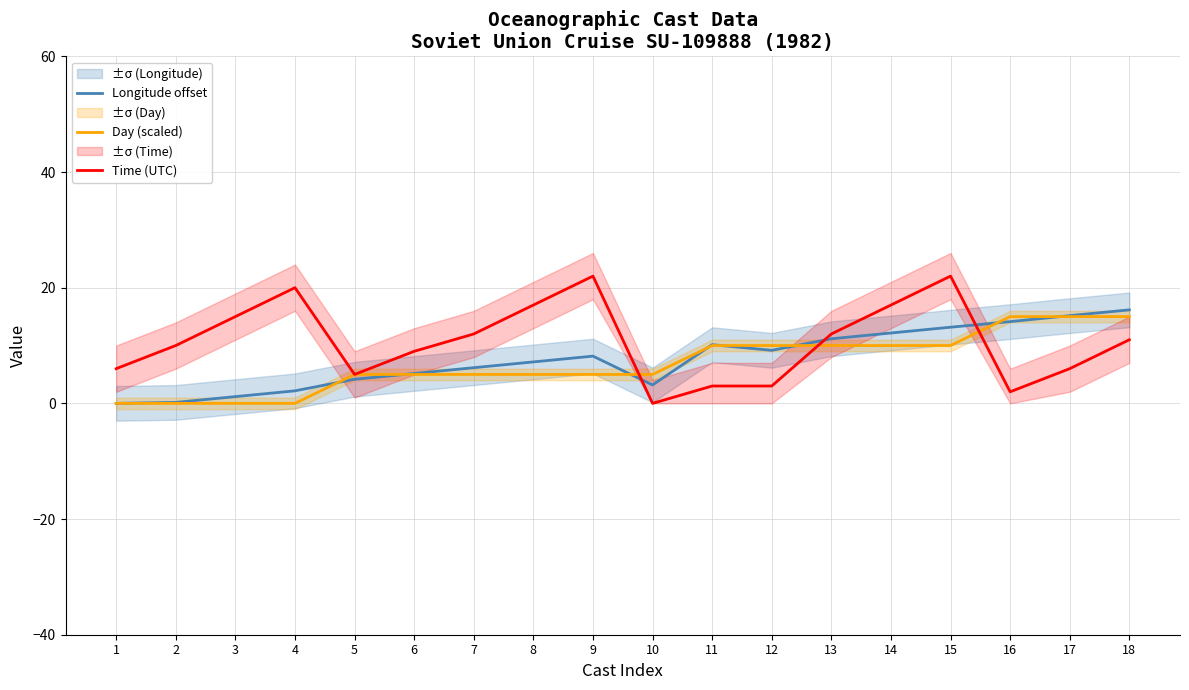

Reading left to right, what are all the values shown in this chart?

Longitude offset: 1=0.0	2=0.2	3=1.2	4=2.2	5=4.2	6=5.2	7=6.2	8=7.2	9=8.2	10=3.2	11=10.2	12=9.2	13=11.2	14=12.2	15=13.2	16=14.1	17=15.2	18=16.2
Day (scaled): 1=0.0	2=0.0	3=0.0	4=0.0	5=5.0	6=5.0	7=5.0	8=5.0	9=5.0	10=5.0	11=10.0	12=10.0	13=10.0	14=10.0	15=10.0	16=15.0	17=15.0	18=15.0
Time (UTC): 1=6.0	2=10.0	3=15.0	4=20.0	5=5.0	6=9.0	7=12.0	8=17.0	9=22.0	10=0.0	11=3.0	12=3.0	13=12.0	14=17.0	15=22.0	16=2.0	17=6.0	18=11.0